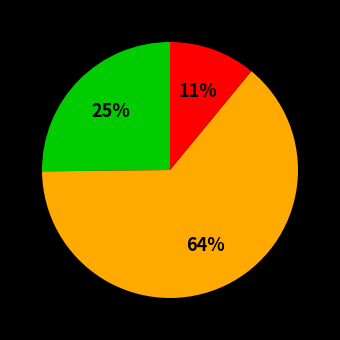

To the nearest percent, what is the difference between the largest and smallest slice percentages?

53%